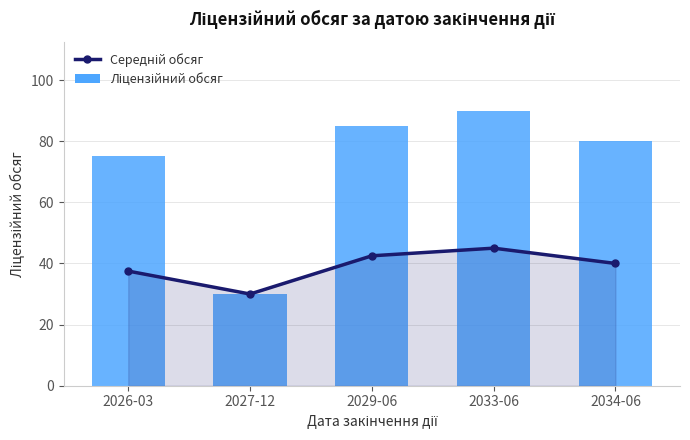

Which label corresponds to the largest value in the chart?

2033-06